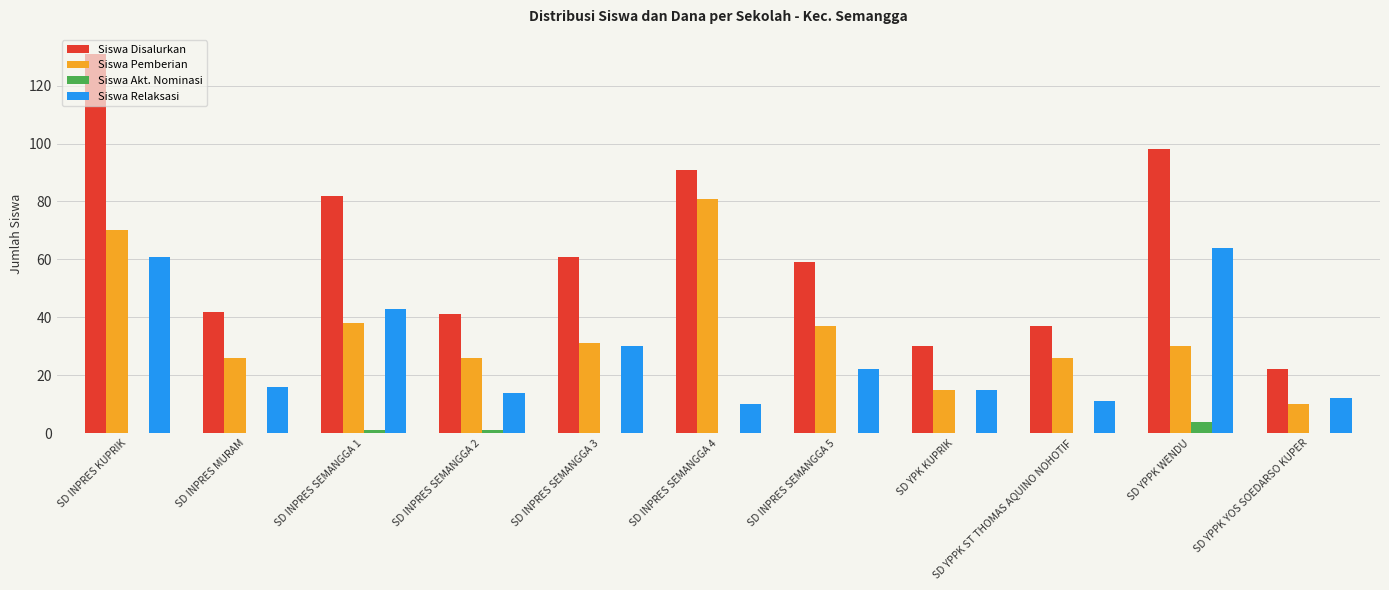

What is the sum of all Siswa Relaksasi values?

298